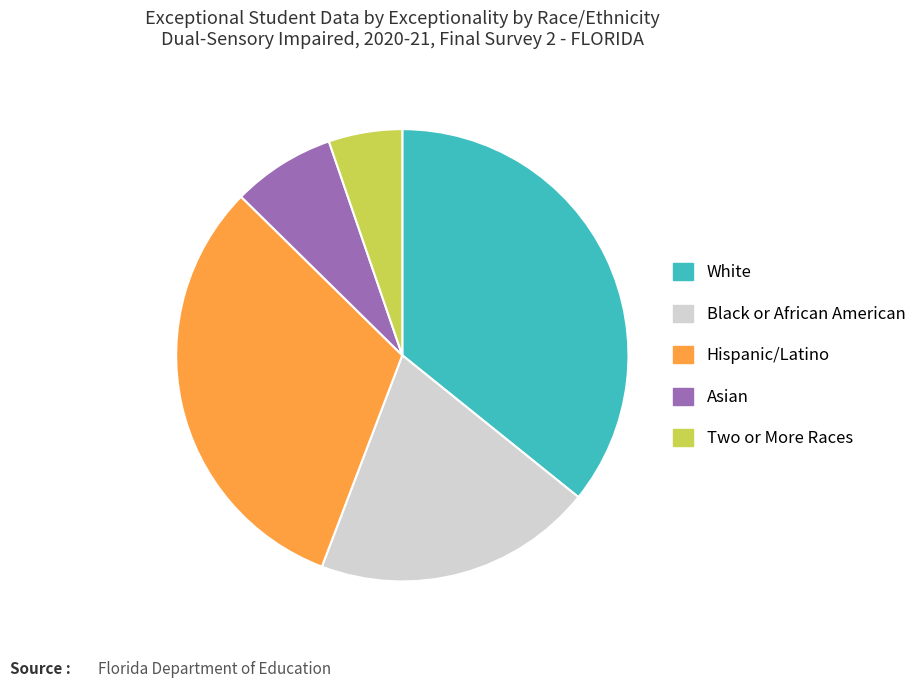

Which has a higher value, White or Hispanic/Latino?

White